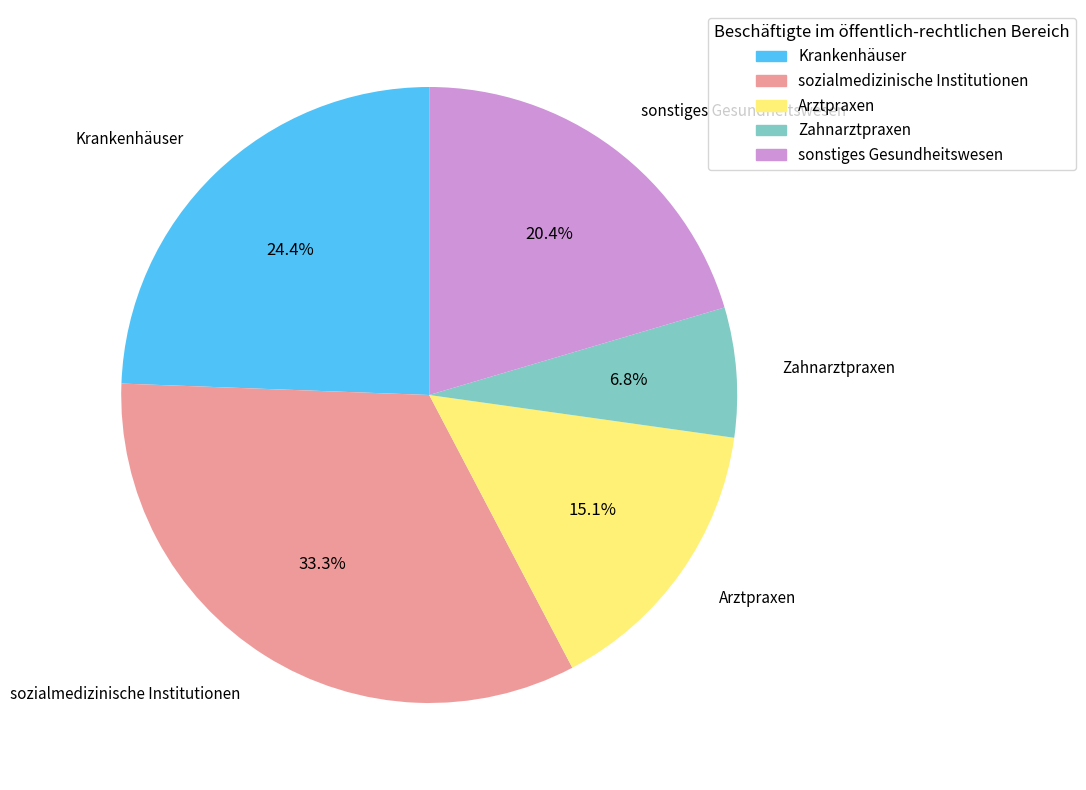

Does Zahnarztpraxen account for over 50% of the chart?

No